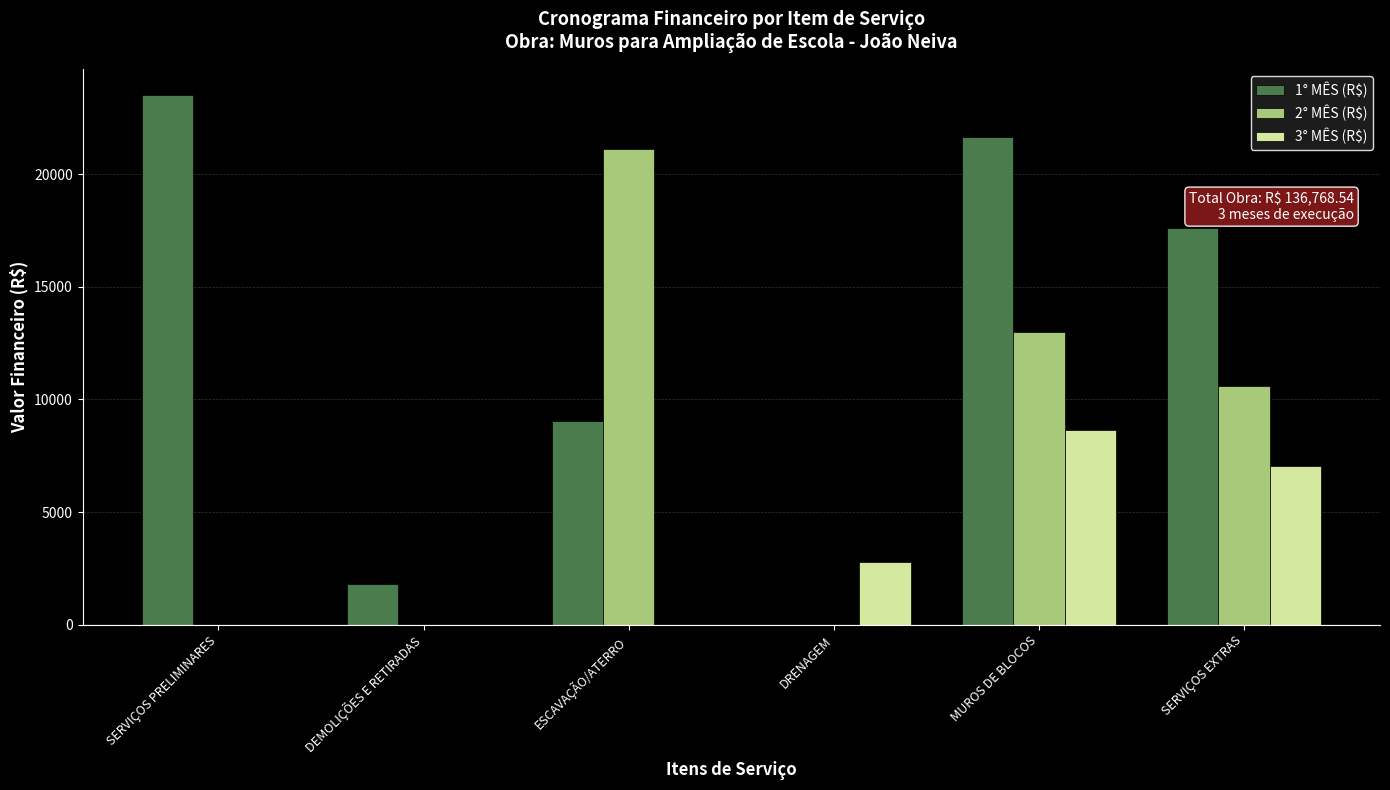

Which series has the largest total across all categories?

1° MÊS (R$)